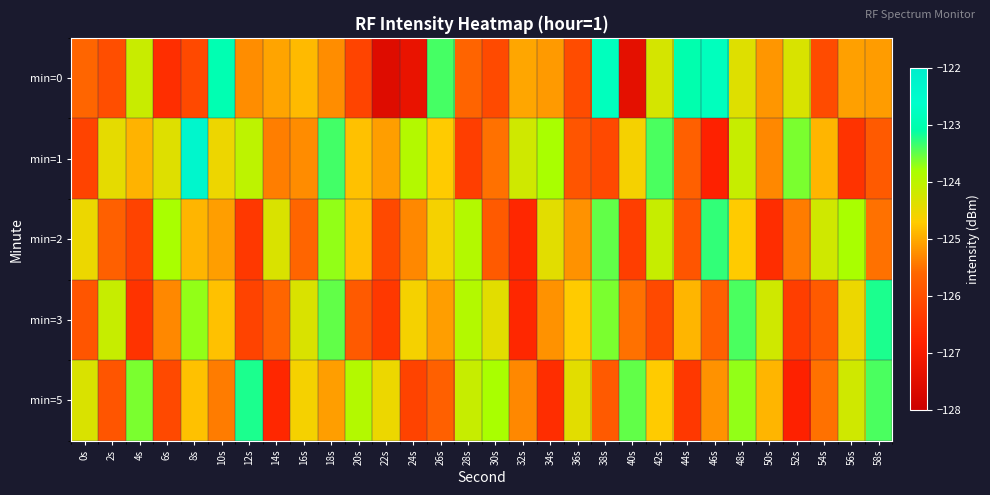

Reading left to right, list all the values displayed in this chart.

min=0: 0s=-125.6	2s=-126.0	4s=-124.1	6s=-126.6	8s=-126.1	10s=-123.0	12s=-125.3	14s=-125.1	16s=-124.9	18s=-125.3	20s=-126.2	22s=-127.5	24s=-127.3	26s=-123.4	28s=-125.6	30s=-126.1	32s=-125.0	34s=-125.1	36s=-126.0	38s=-122.8	40s=-127.4	42s=-124.3	44s=-123.0	46s=-122.8	48s=-124.4	50s=-125.2	52s=-124.3	54s=-126.1	56s=-125.1	58s=-125.1
min=1: 0s=-126.2	2s=-124.4	4s=-124.9	6s=-124.4	8s=-122.3	10s=-124.5	12s=-124.0	14s=-125.4	16s=-125.3	18s=-123.4	20s=-124.8	22s=-125.1	24s=-123.9	26s=-124.7	28s=-126.3	30s=-125.5	32s=-124.2	34s=-123.8	36s=-125.9	38s=-126.1	40s=-124.6	42s=-123.4	44s=-125.7	46s=-126.8	48s=-124.1	50s=-125.3	52s=-123.6	54s=-124.9	56s=-126.5	58s=-125.8
min=2: 0s=-124.5	2s=-125.7	4s=-126.2	6s=-123.8	8s=-124.9	10s=-125.1	12s=-126.4	14s=-124.3	16s=-125.6	18s=-123.7	20s=-124.8	22s=-126.1	24s=-125.3	26s=-124.6	28s=-123.9	30s=-125.8	32s=-126.7	34s=-124.4	36s=-125.2	38s=-123.5	40s=-126.3	42s=-124.1	44s=-125.9	46s=-123.3	48s=-124.7	50s=-126.6	52s=-125.4	54s=-124.2	56s=-123.8	58s=-125.5
min=3: 0s=-125.9	2s=-124.1	4s=-126.5	6s=-125.3	8s=-123.7	10s=-124.8	12s=-126.2	14s=-125.6	16s=-124.3	18s=-123.5	20s=-125.8	22s=-126.4	24s=-124.6	26s=-125.1	28s=-123.9	30s=-124.4	32s=-126.7	34s=-125.2	36s=-124.7	38s=-123.6	40s=-125.5	42s=-126.1	44s=-124.9	46s=-125.7	48s=-123.4	50s=-124.2	52s=-126.3	54s=-125.8	56s=-124.5	58s=-123.2
min=5: 0s=-124.3	2s=-125.9	4s=-123.6	6s=-126.1	8s=-124.8	10s=-125.4	12s=-123.2	14s=-126.7	16s=-124.6	18s=-125.1	20s=-123.9	22s=-124.5	24s=-126.2	26s=-125.7	28s=-124.1	30s=-123.8	32s=-125.3	34s=-126.6	36s=-124.4	38s=-125.8	40s=-123.5	42s=-124.7	44s=-126.4	46s=-125.2	48s=-123.7	50s=-124.9	52s=-126.8	54s=-125.5	56s=-124.2	58s=-123.4